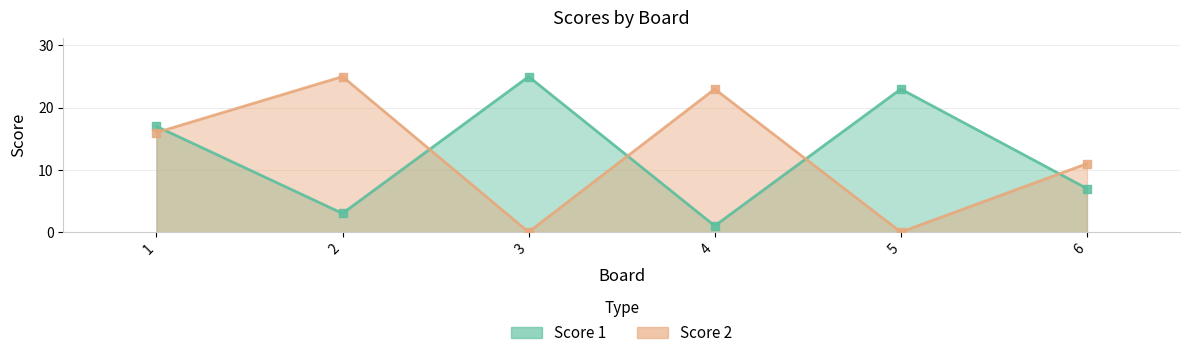

Which series has the widest spread of Y values?

Score 2